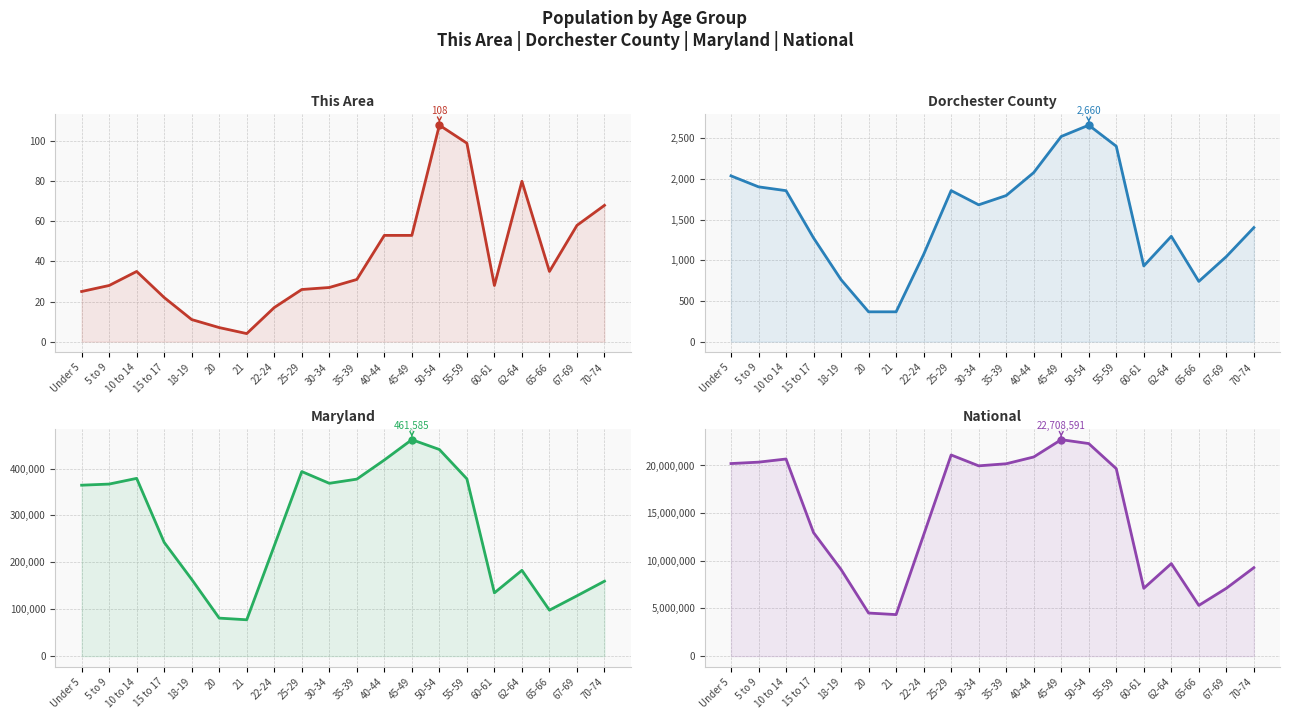

Rank the categories by Maryland value from lowest to highest.

21, 20, 65-66, 67-69, 60-61, 70-74, 18-19, 62-64, 22-24, 15 to 17, Under 5, 5 to 9, 30-34, 35-39, 55-59, 10 to 14, 25-29, 40-44, 50-54, 45-49